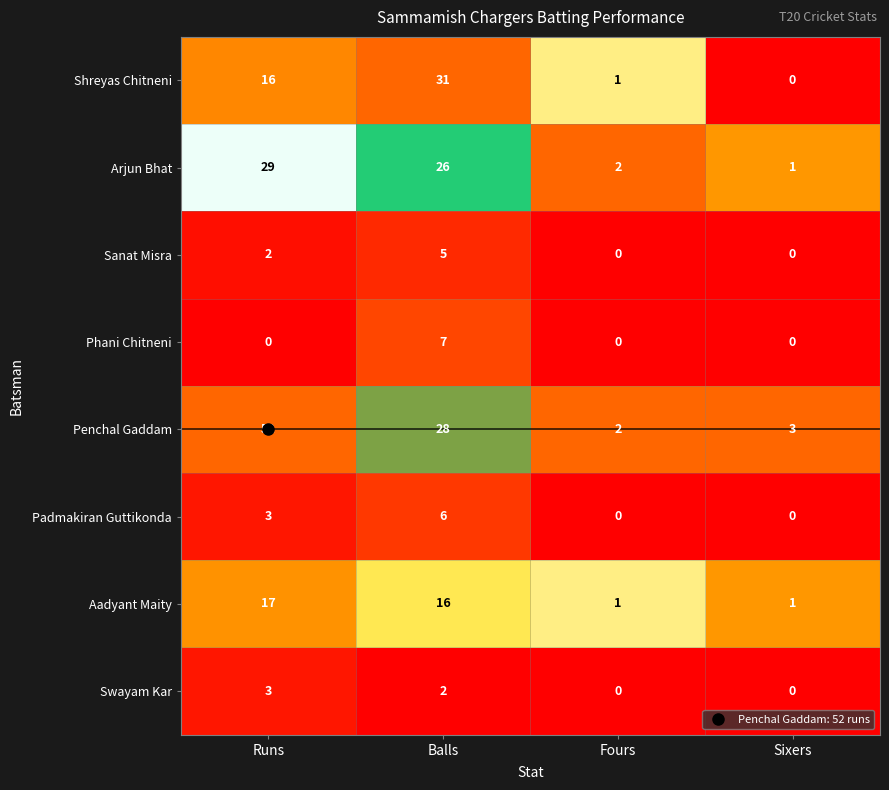

At which category does the chart reach its peak across all series?

Runs